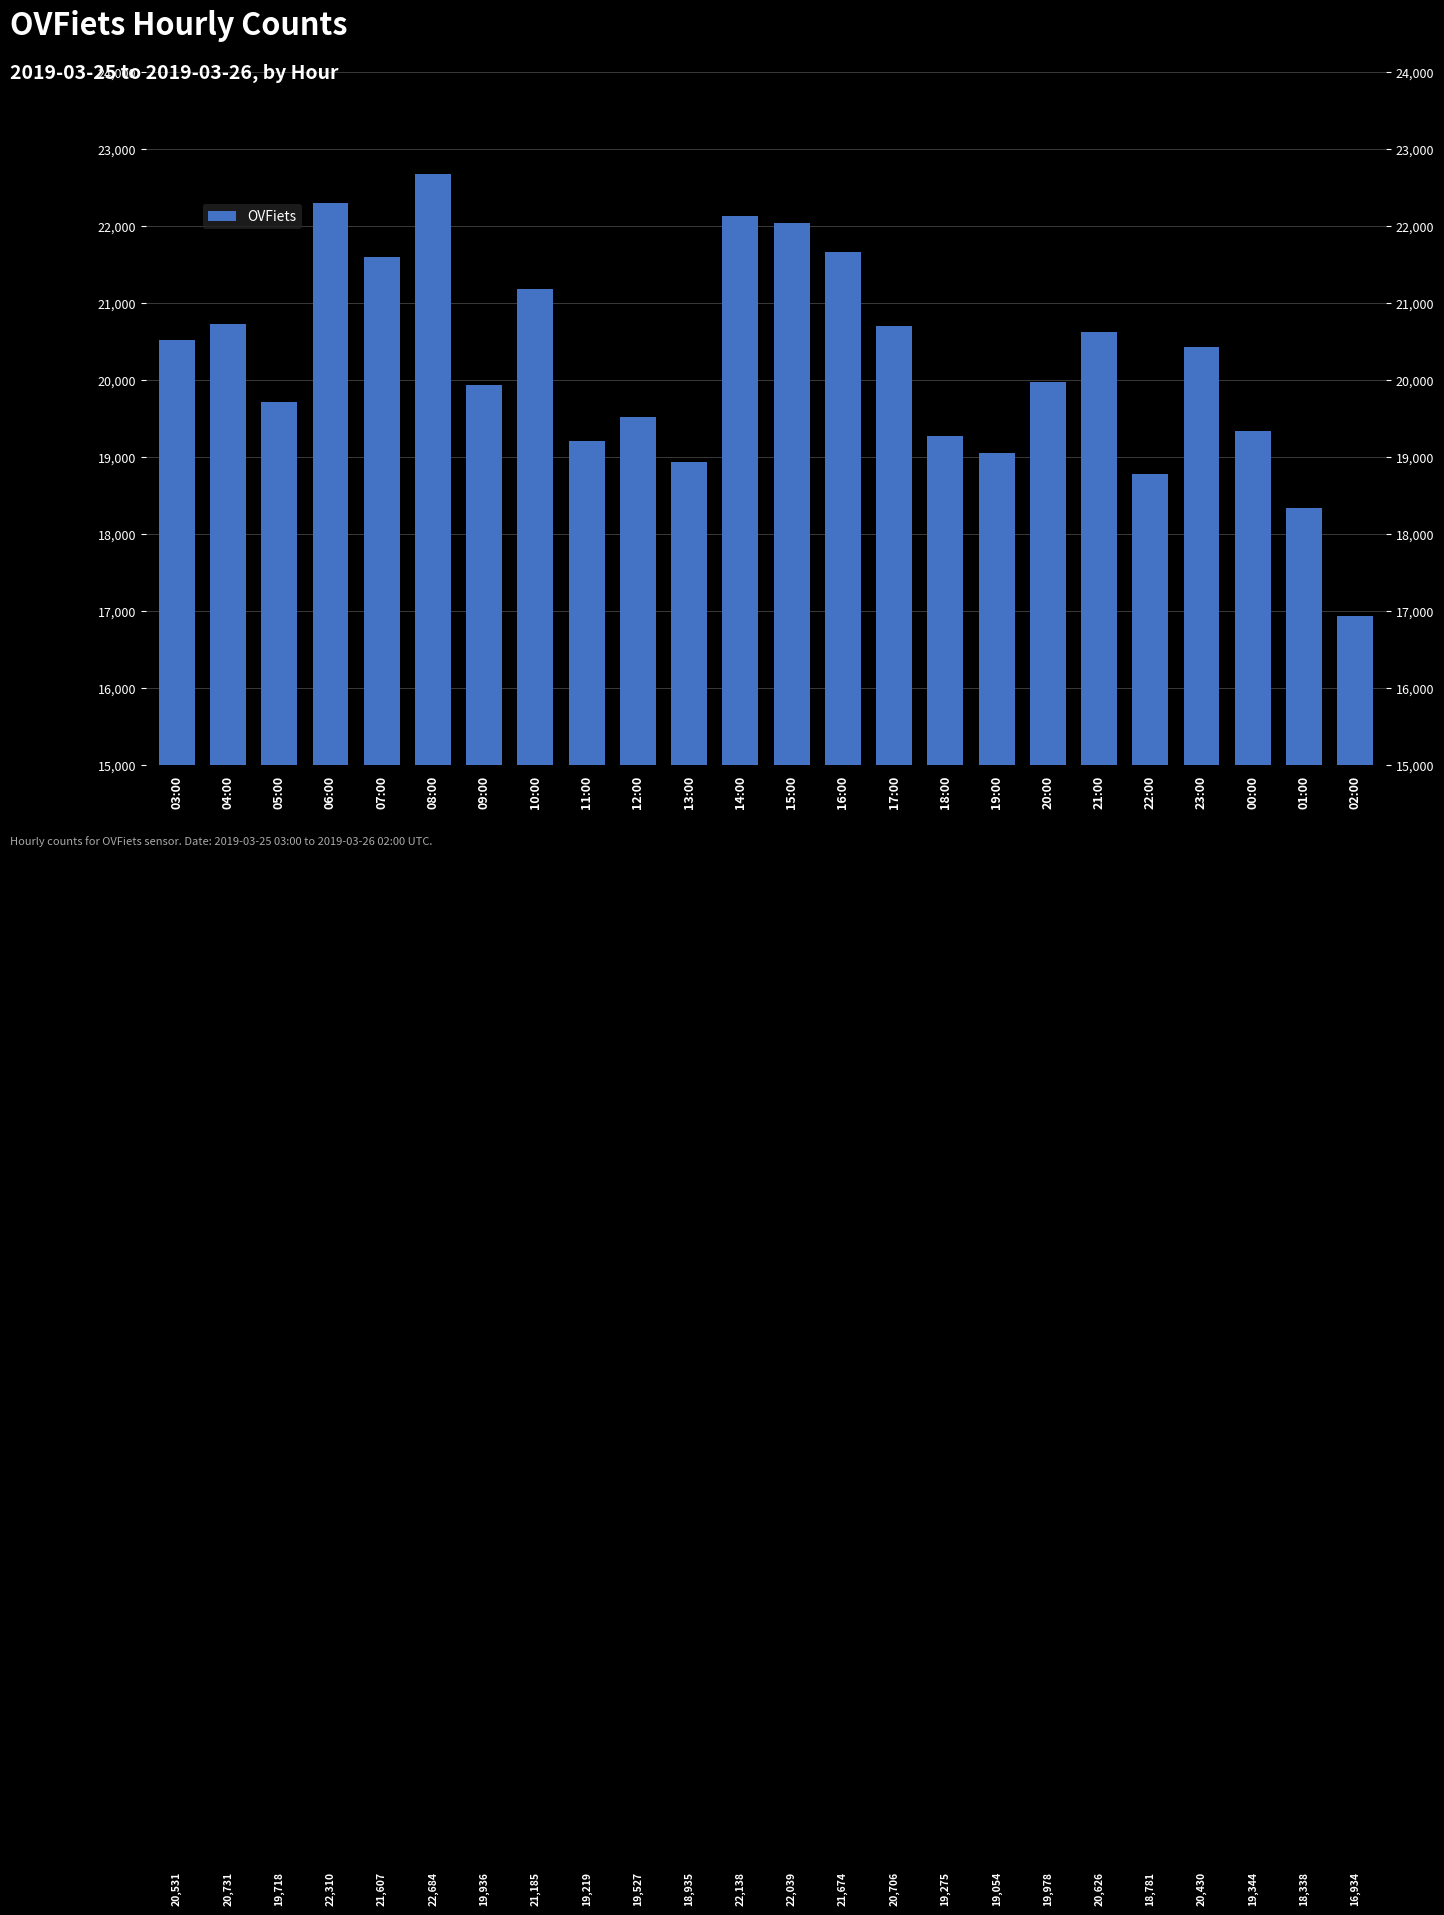

What is the approximate value at 08:00, to the nearest 100?

22700